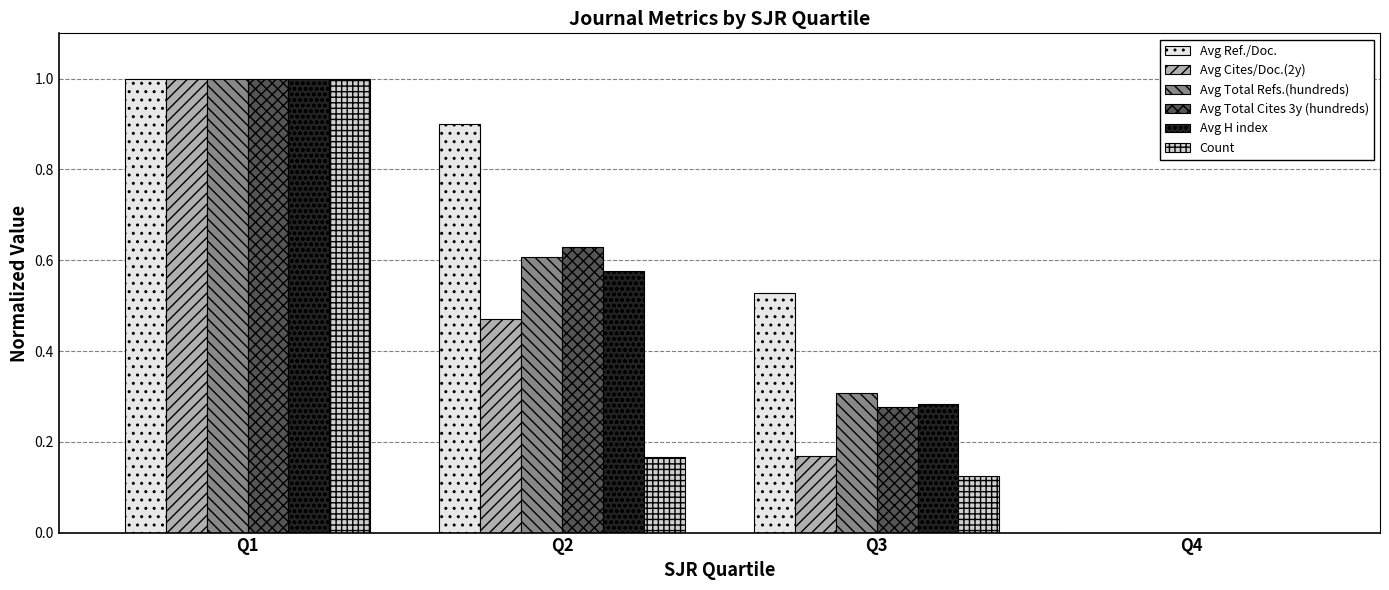

What is the total value across all series at Q2?

3.4